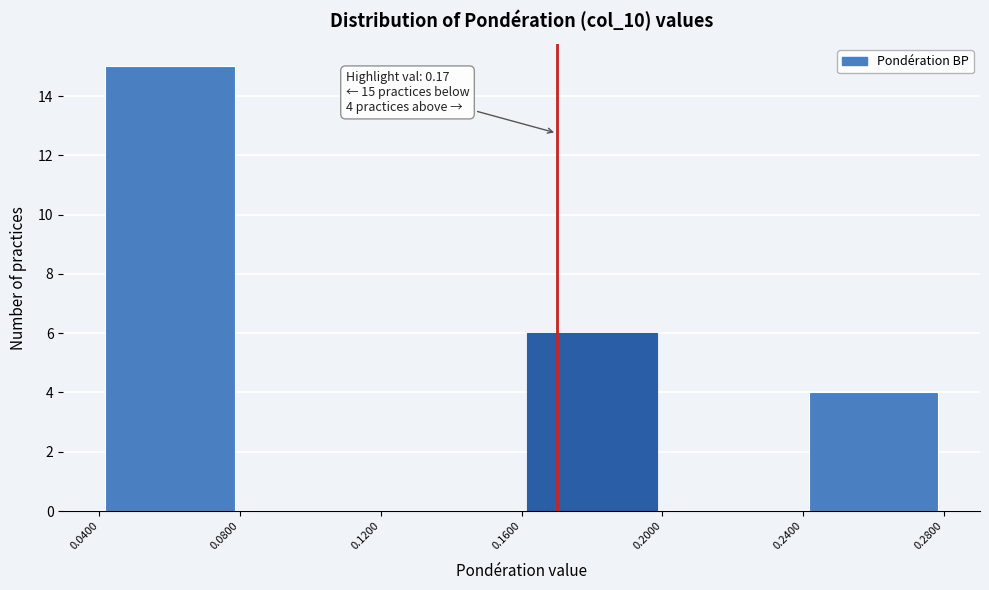

Which range on the x-axis has the tallest bar?

0.0400 to 0.0800